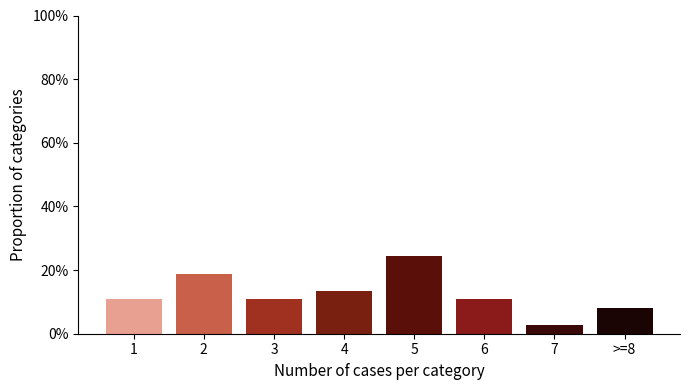

Reading right to left, what are all the values shown in this chart?

>=8=8.1	7=2.7	6=10.8	5=24.3	4=13.5	3=10.8	2=18.9	1=10.8